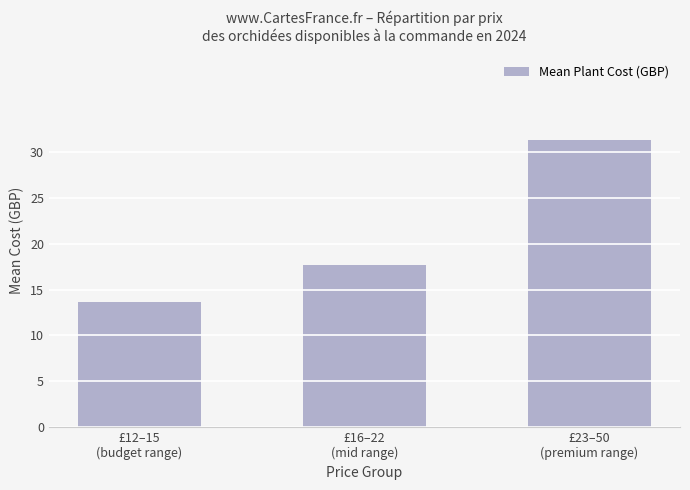

Rank the categories by value from lowest to highest.

£12–15
(budget range), £16–22
(mid range), £23–50
(premium range)